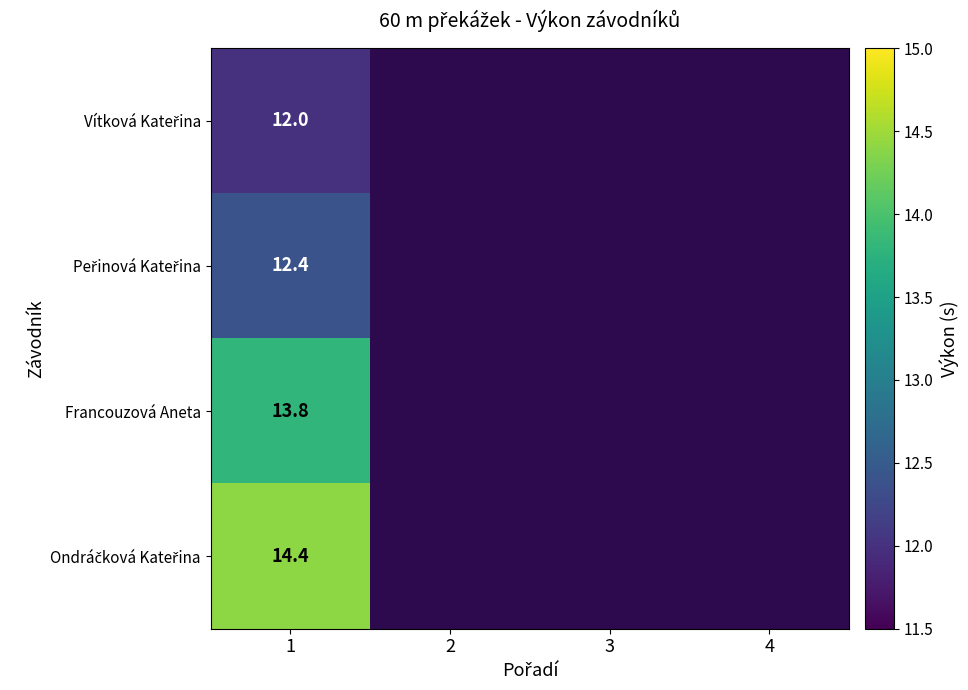

At how many categories does at least one series exceed 13?

1